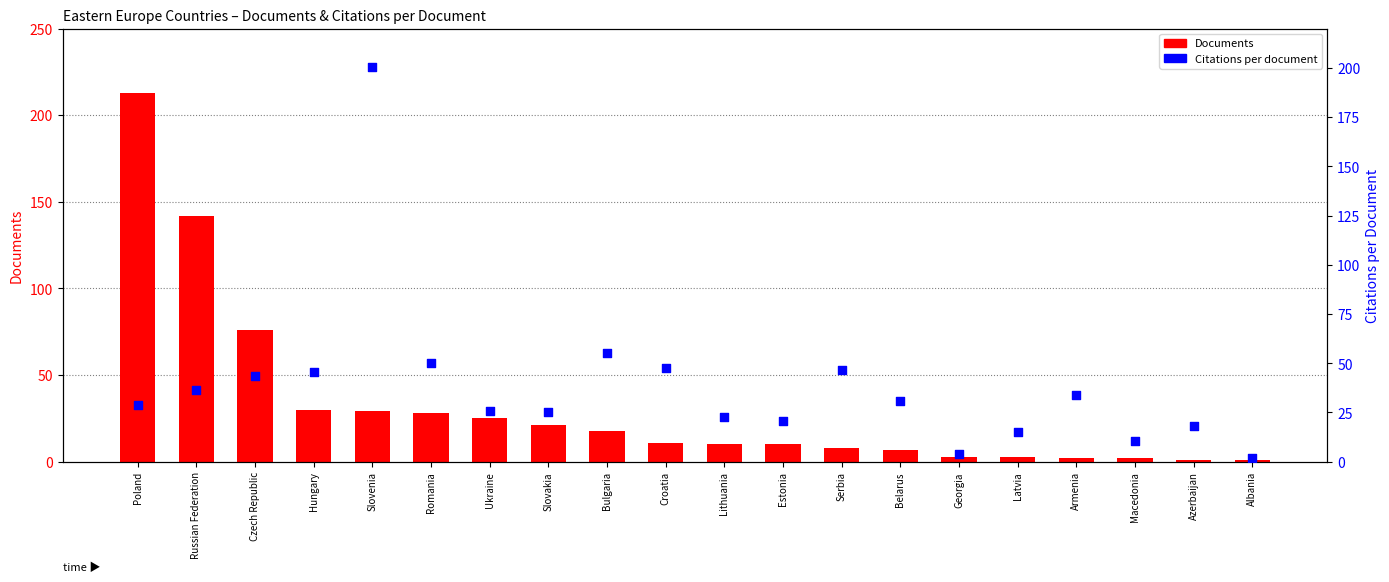

Is the value of Citations per document at Lithuania greater than the value of Documents at Belarus?

Yes